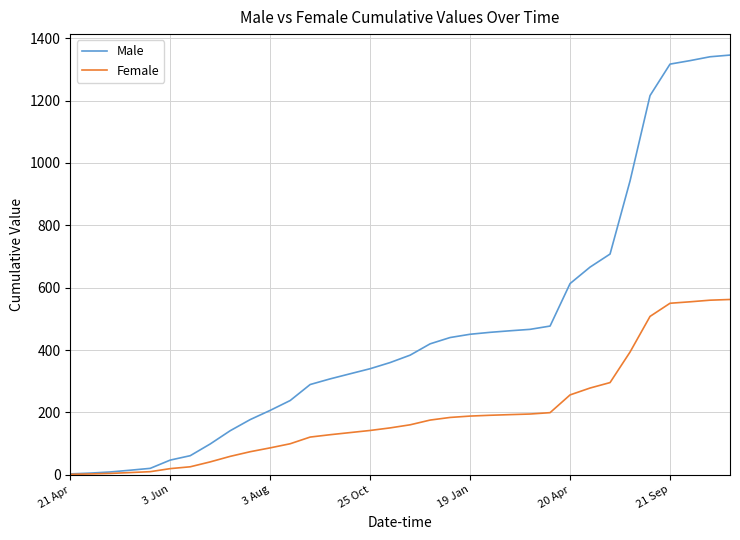

What is the sum of all Female values?

6549.1